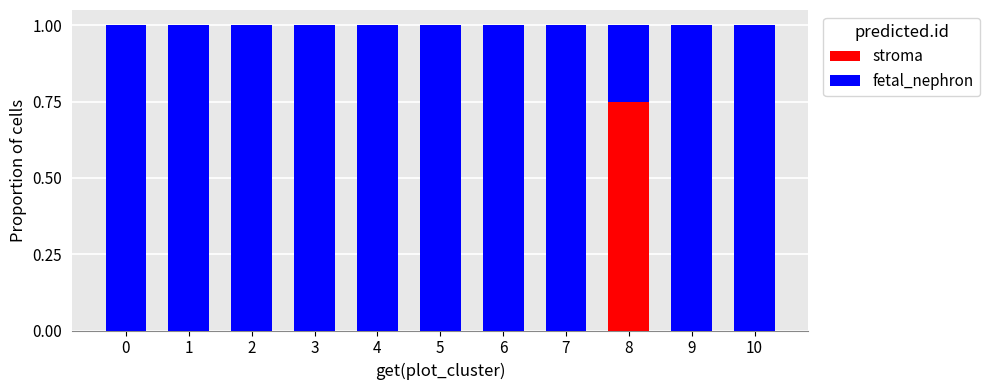

True or false: stroma has a value of 0.0 at 10.

True